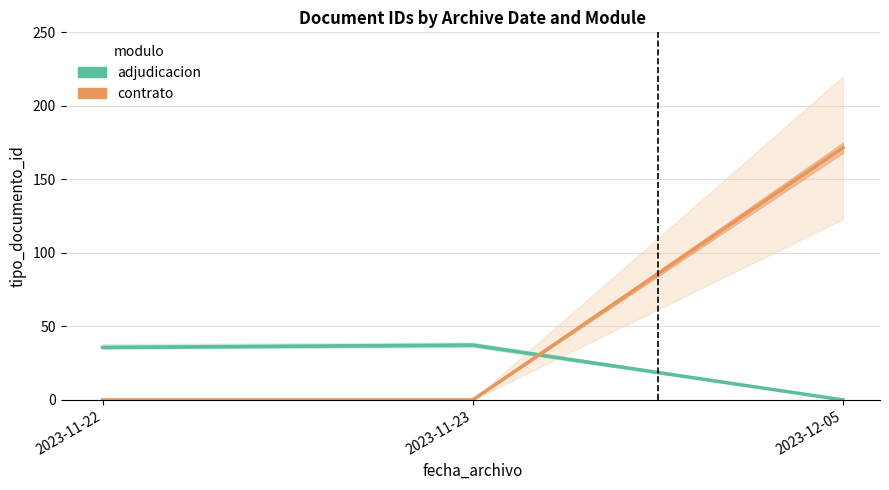

What is the label of the 1st point from the right?

2023-12-05